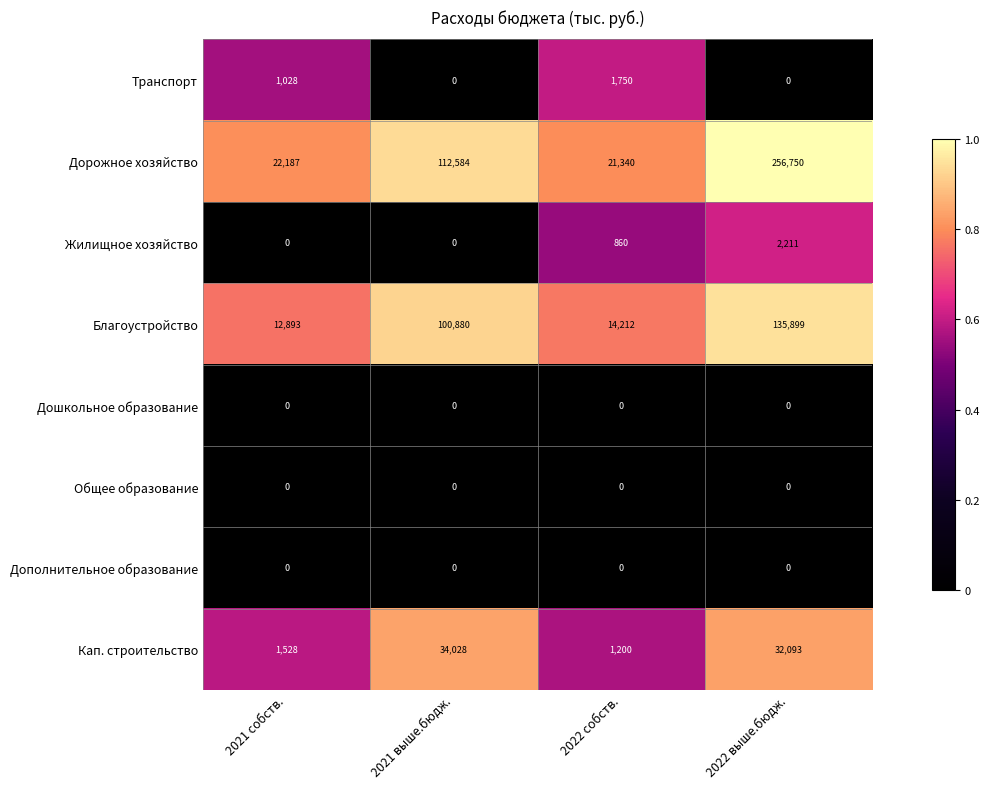

Rank the categories by Благоустройство value from lowest to highest.

2021 собств., 2022 собств., 2021 выше.бюдж., 2022 выше.бюдж.